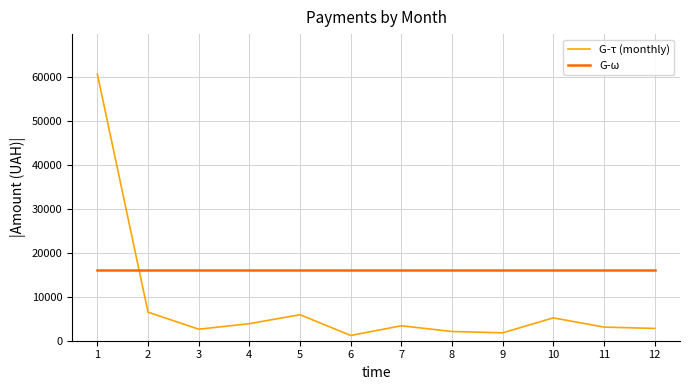

List the series in order of their peak value, highest first.

G-τ (monthly), G-ω